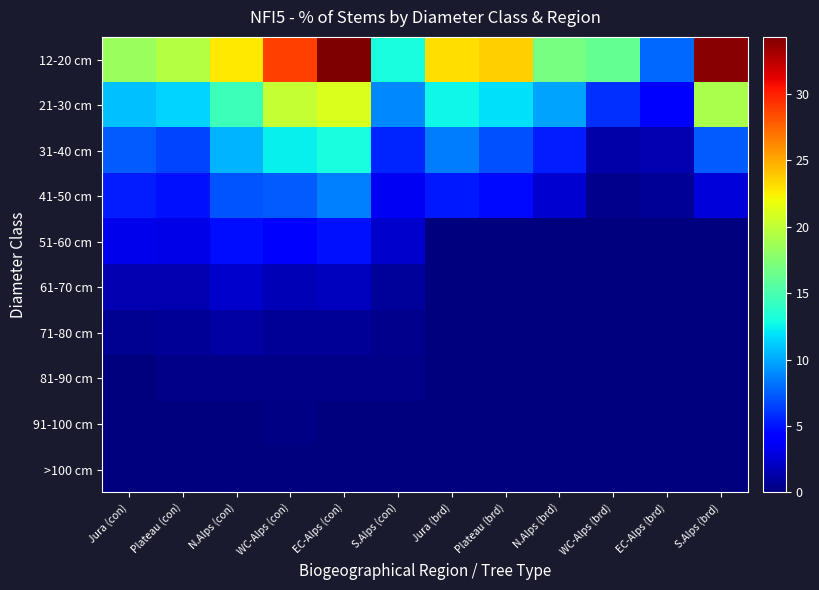

Reading left to right, list all the values displayed in this chart.

12-20 cm: Jura (con)=18.4	Plateau (con)=19.5	N.Alps (con)=22.7	WC-Alps (con)=28.9	EC-Alps (con)=34.3	S.Alps (con)=13.0	Jura (brd)=23.1	Plateau (brd)=23.6	N.Alps (brd)=17.0	WC-Alps (brd)=16.1	EC-Alps (brd)=7.9	S.Alps (brd)=34.0
21-30 cm: Jura (con)=10.8	Plateau (con)=11.4	N.Alps (con)=14.6	WC-Alps (con)=20.2	EC-Alps (con)=21.1	S.Alps (con)=8.9	Jura (brd)=12.7	Plateau (brd)=11.8	N.Alps (brd)=9.9	WC-Alps (brd)=5.9	EC-Alps (brd)=3.9	S.Alps (brd)=19.1
31-40 cm: Jura (con)=7.5	Plateau (con)=6.6	N.Alps (con)=10.4	WC-Alps (con)=12.4	EC-Alps (con)=13.1	S.Alps (con)=5.5	Jura (brd)=8.5	Plateau (brd)=7.1	N.Alps (brd)=5.3	WC-Alps (brd)=1.3	EC-Alps (brd)=1.5	S.Alps (brd)=7.4
41-50 cm: Jura (con)=5.3	Plateau (con)=4.9	N.Alps (con)=7.2	WC-Alps (con)=7.4	EC-Alps (con)=8.7	S.Alps (con)=3.5	Jura (brd)=5.1	Plateau (brd)=4.6	N.Alps (brd)=2.5	WC-Alps (brd)=0.5	EC-Alps (brd)=0.7	S.Alps (brd)=2.8
51-60 cm: Jura (con)=3.3	Plateau (con)=3.2	N.Alps (con)=4.7	WC-Alps (con)=4.3	EC-Alps (con)=4.9	S.Alps (con)=2.3	Jura (brd)=0.0	Plateau (brd)=0.0	N.Alps (brd)=0.0	WC-Alps (brd)=0.0	EC-Alps (brd)=0.0	S.Alps (brd)=0.0
61-70 cm: Jura (con)=1.6	Plateau (con)=1.5	N.Alps (con)=2.3	WC-Alps (con)=1.7	EC-Alps (con)=2.0	S.Alps (con)=0.9	Jura (brd)=0.0	Plateau (brd)=0.0	N.Alps (brd)=0.0	WC-Alps (brd)=0.0	EC-Alps (brd)=0.0	S.Alps (brd)=0.0
71-80 cm: Jura (con)=0.6	Plateau (con)=0.7	N.Alps (con)=1.1	WC-Alps (con)=0.8	EC-Alps (con)=0.8	S.Alps (con)=0.5	Jura (brd)=0.0	Plateau (brd)=0.0	N.Alps (brd)=0.0	WC-Alps (brd)=0.0	EC-Alps (brd)=0.0	S.Alps (brd)=0.0
81-90 cm: Jura (con)=0.1	Plateau (con)=0.4	N.Alps (con)=0.3	WC-Alps (con)=0.3	EC-Alps (con)=0.4	S.Alps (con)=0.3	Jura (brd)=0.0	Plateau (brd)=0.0	N.Alps (brd)=0.0	WC-Alps (brd)=0.0	EC-Alps (brd)=0.0	S.Alps (brd)=0.0
91-100 cm: Jura (con)=0.1	Plateau (con)=0.0	N.Alps (con)=0.1	WC-Alps (con)=0.2	EC-Alps (con)=0.1	S.Alps (con)=0.1	Jura (brd)=0.0	Plateau (brd)=0.0	N.Alps (brd)=0.0	WC-Alps (brd)=0.0	EC-Alps (brd)=0.0	S.Alps (brd)=0.0
>100 cm: Jura (con)=0.0	Plateau (con)=0.0	N.Alps (con)=0.0	WC-Alps (con)=0.0	EC-Alps (con)=0.1	S.Alps (con)=0.1	Jura (brd)=0.0	Plateau (brd)=0.0	N.Alps (brd)=0.0	WC-Alps (brd)=0.0	EC-Alps (brd)=0.0	S.Alps (brd)=0.0